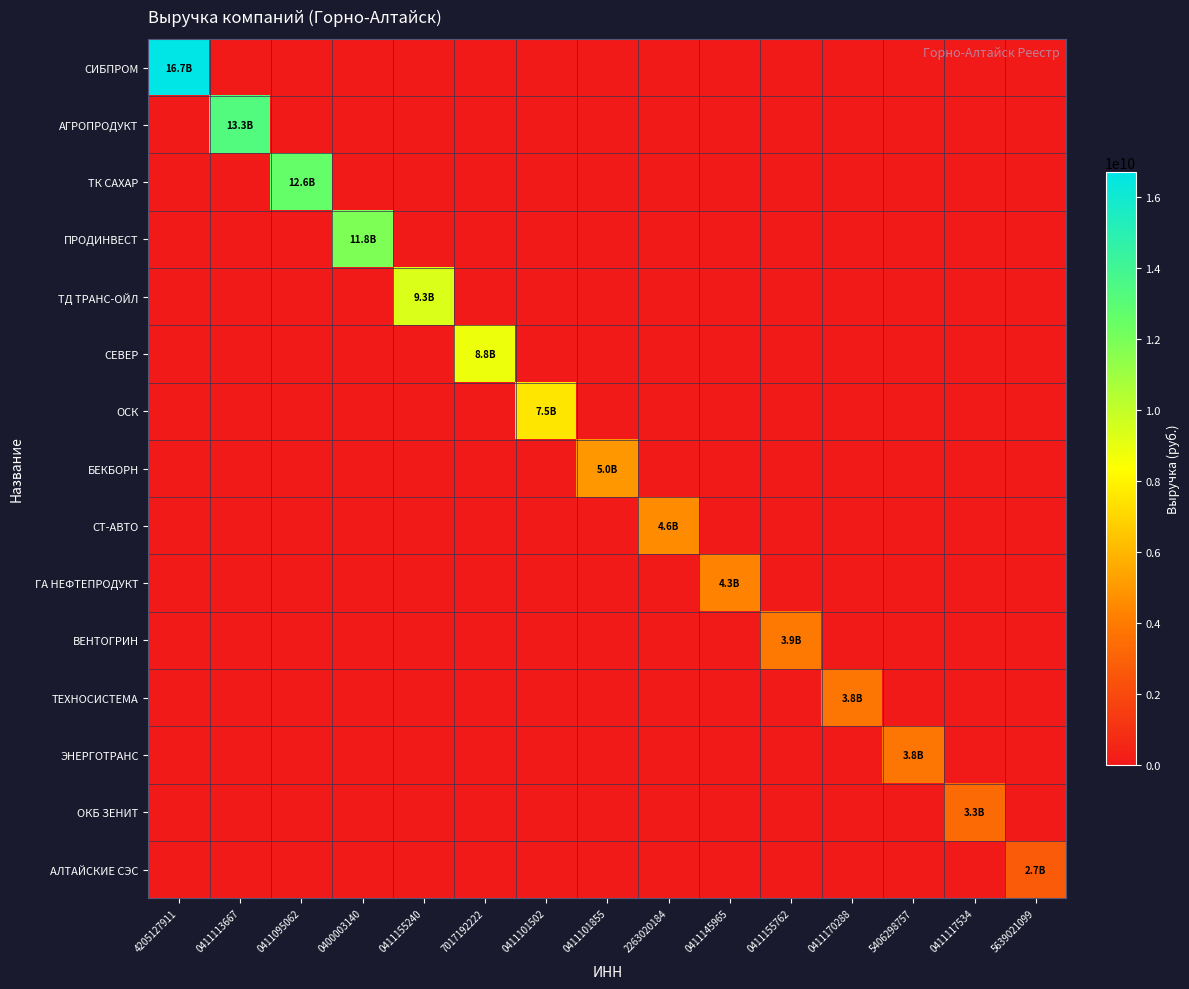

Which series changed the most between 0400003140 and 0411117534?

ПРОДИНВЕСТ